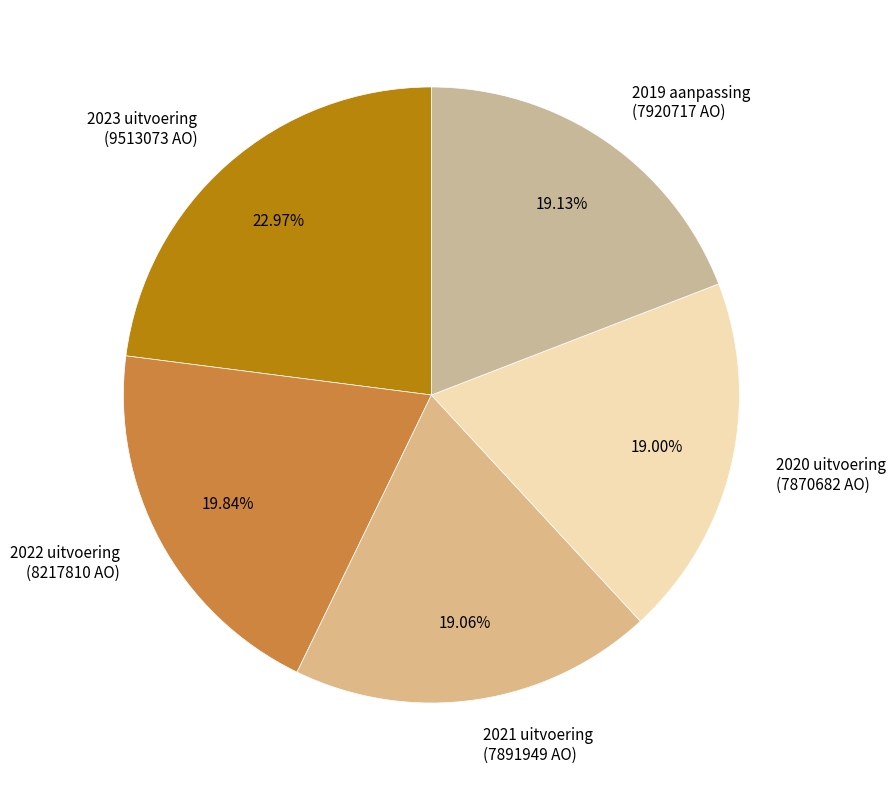

To the nearest percent, what is the average slice percentage?

20%